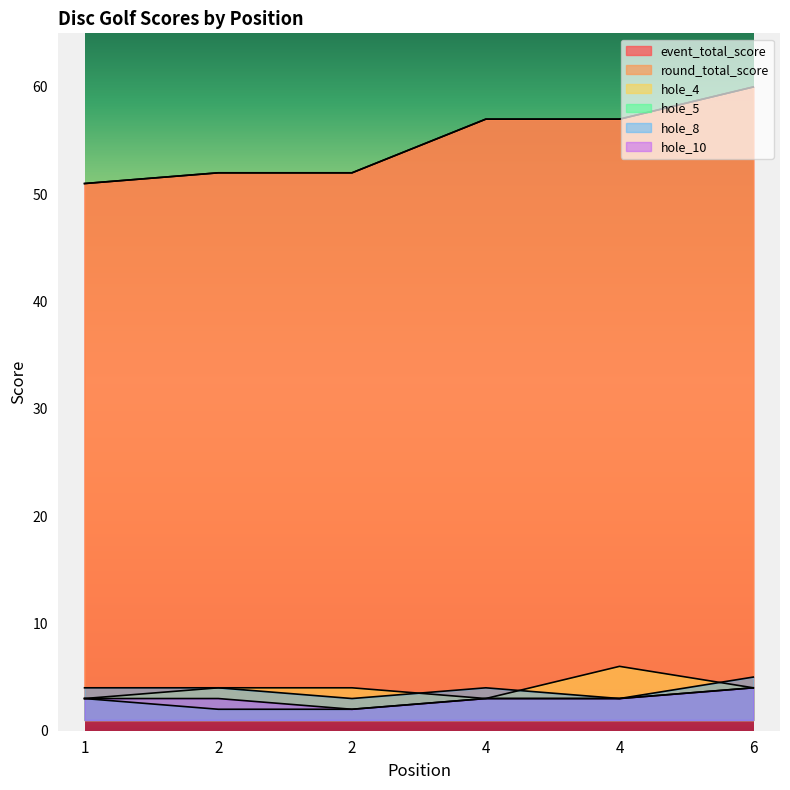

The value of hole_8 at 2 is 3. True or false?

True